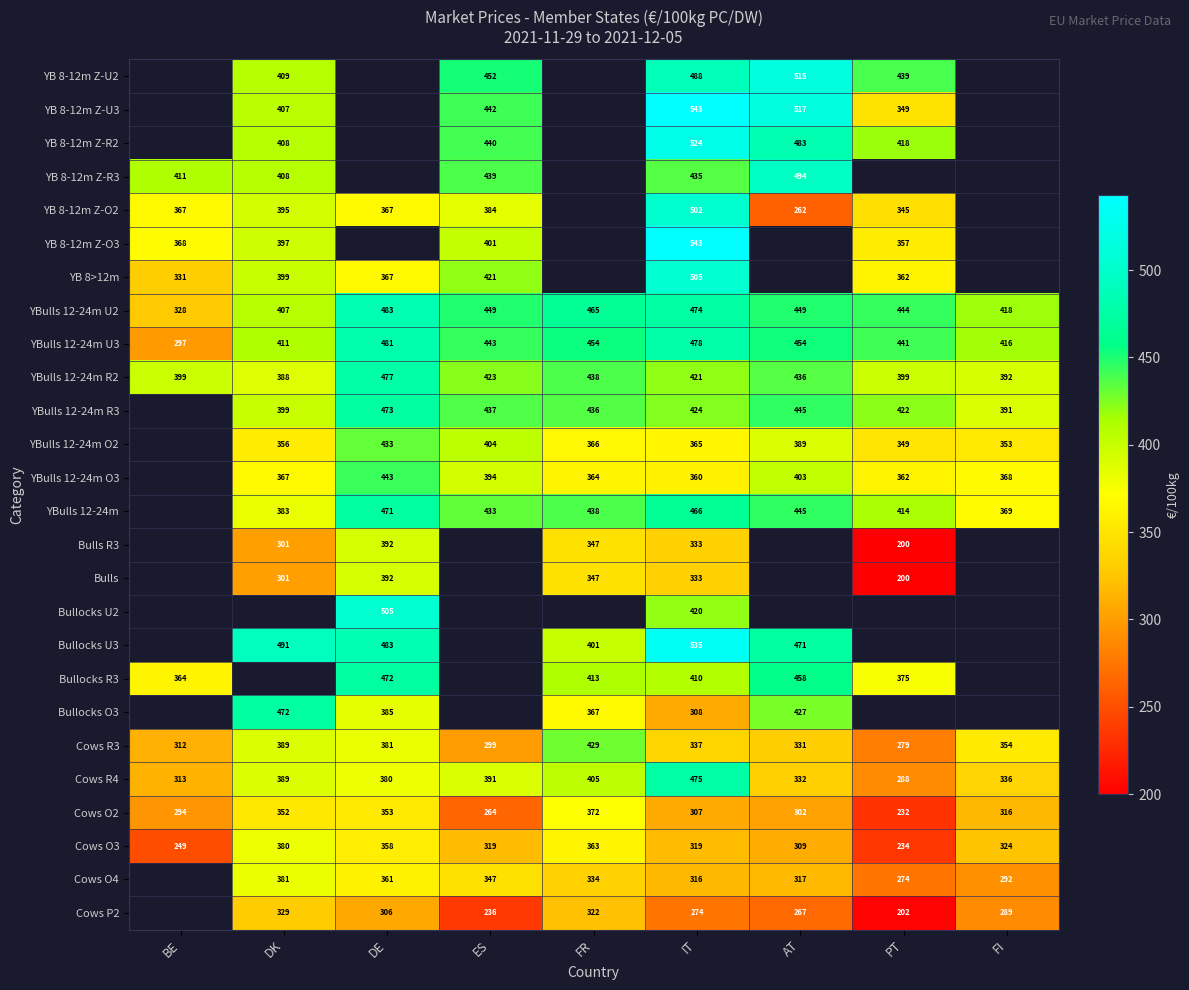

Is the value of Bullocks U3 at AT greater than the value of YB 8-12m Z-O3 at PT?

Yes